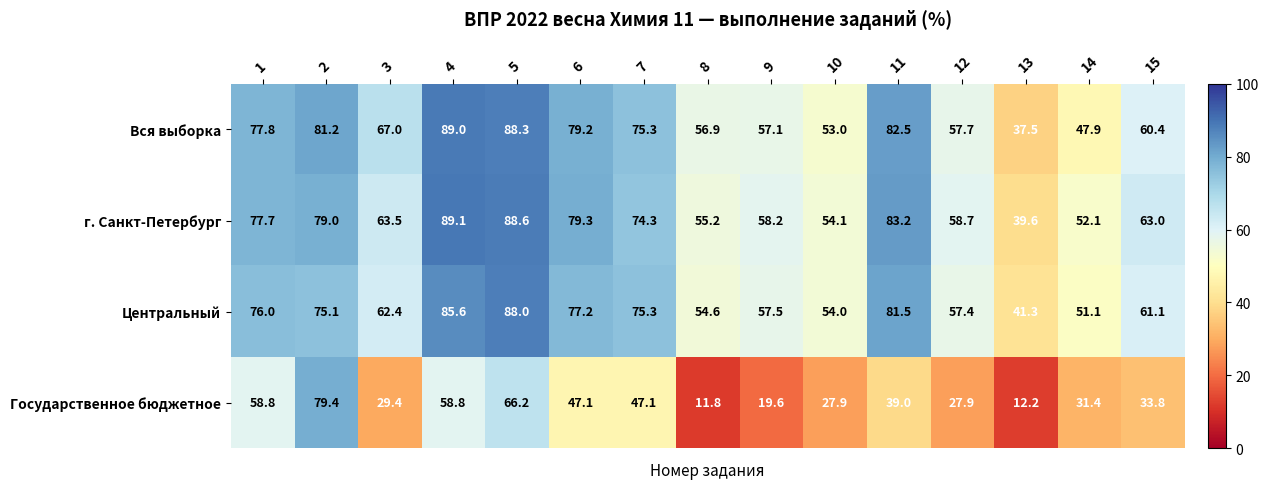

What is the difference between the highest and lowest values at 5?

22.4